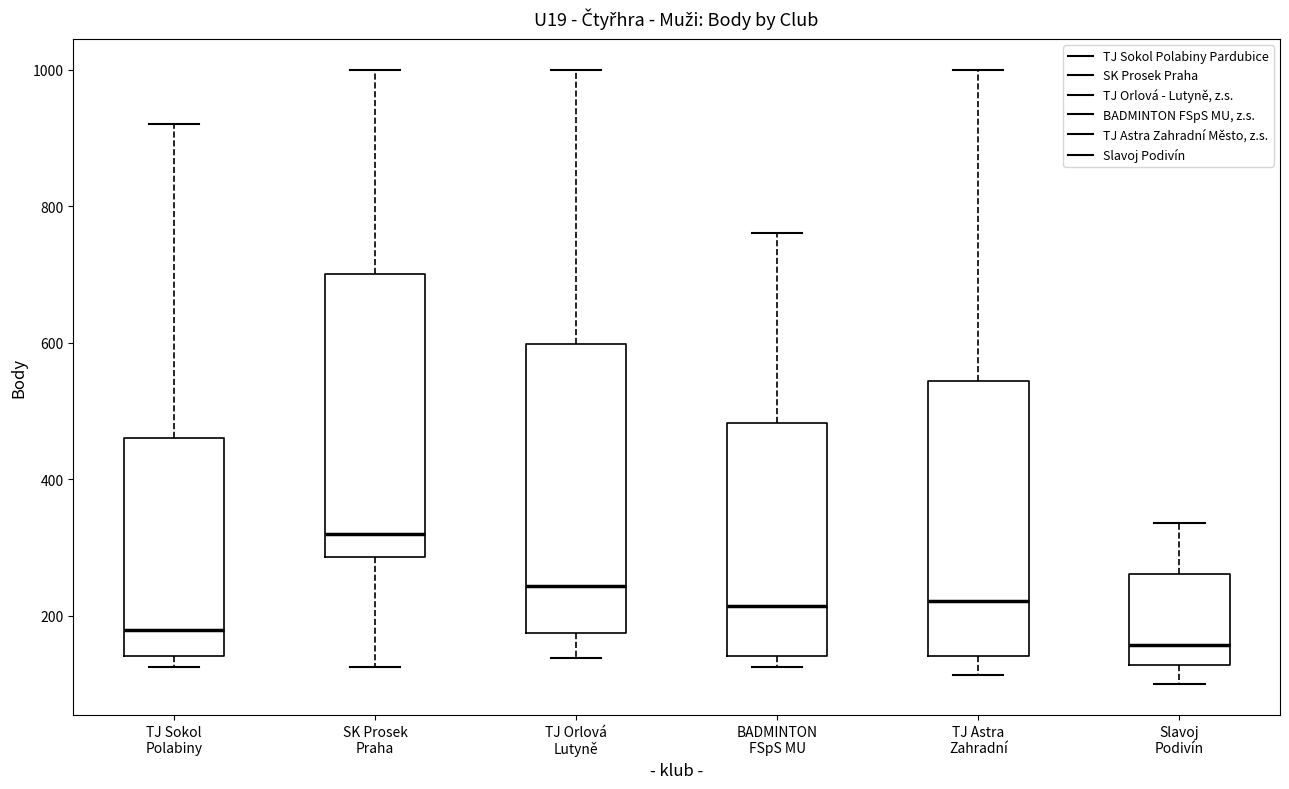

Which box has the lowest median line?

Slavoj Podivín